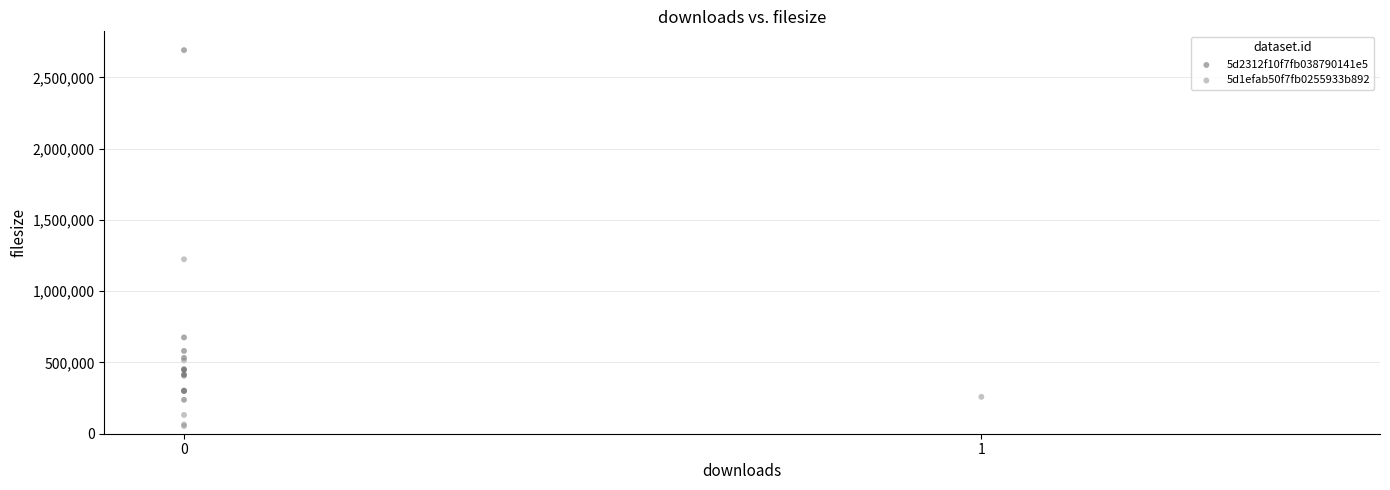

Which series reaches the minimum Y coordinate?

5d1efab50f7fb0255933b892